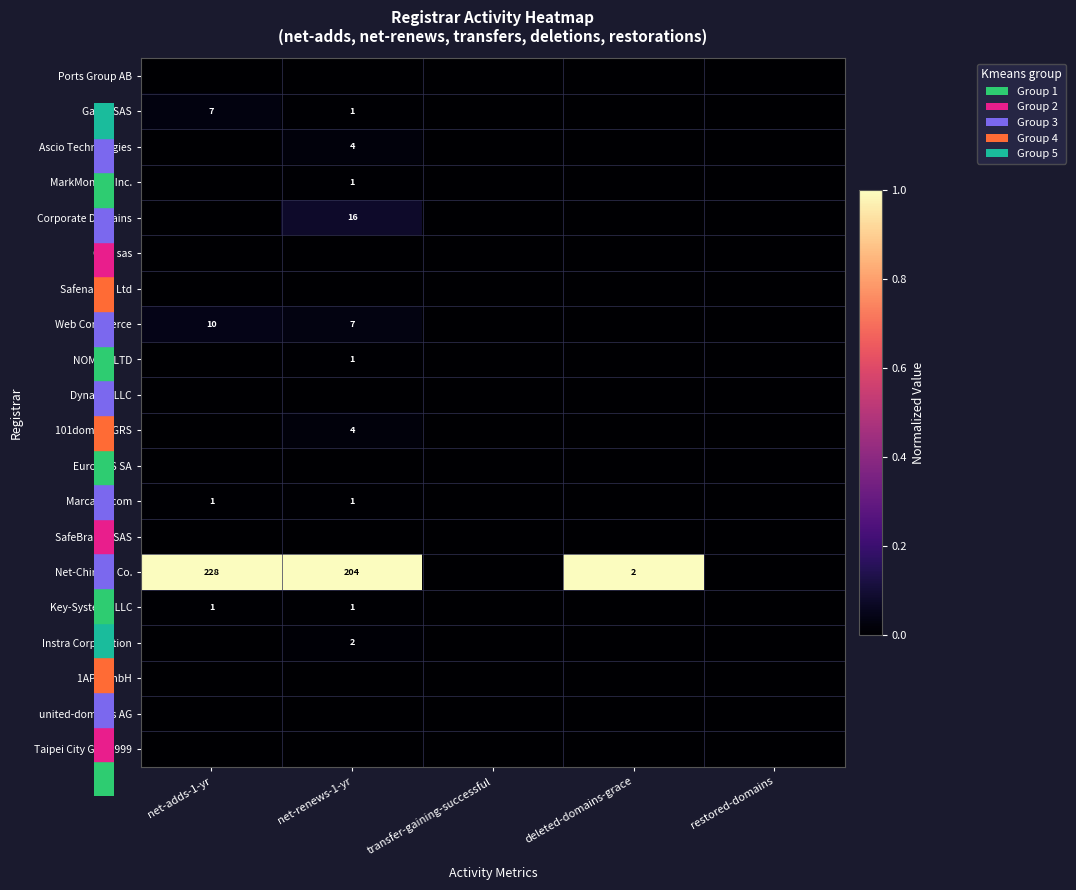

What is the spread (max minus min) of values at net-adds-1-yr?

1.0